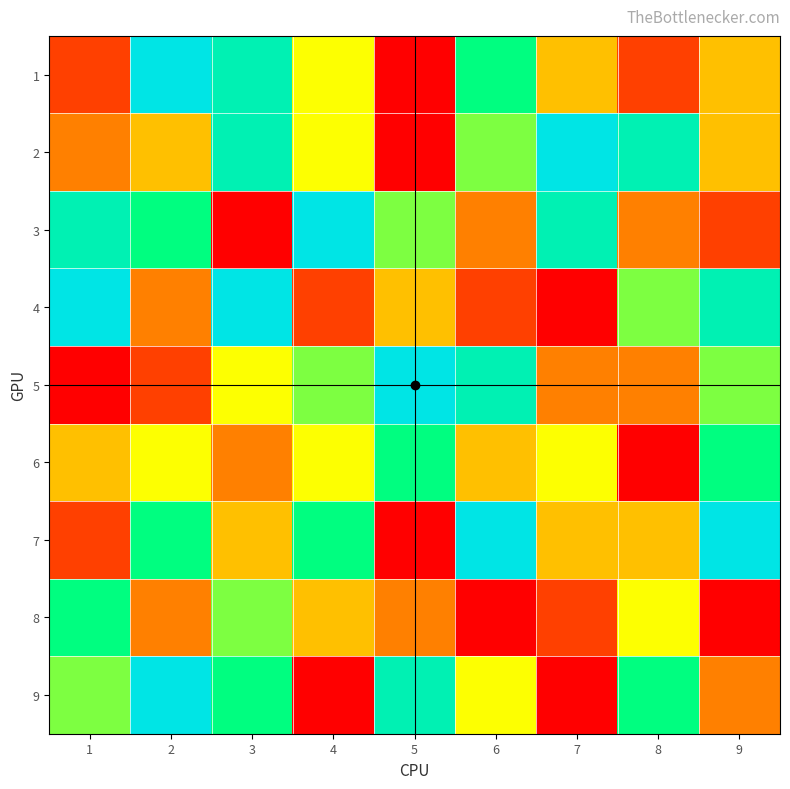

At 4, list the series in order from largest to smallest.

3, 7, 5, 1, 2, 6, 8, 4, 9